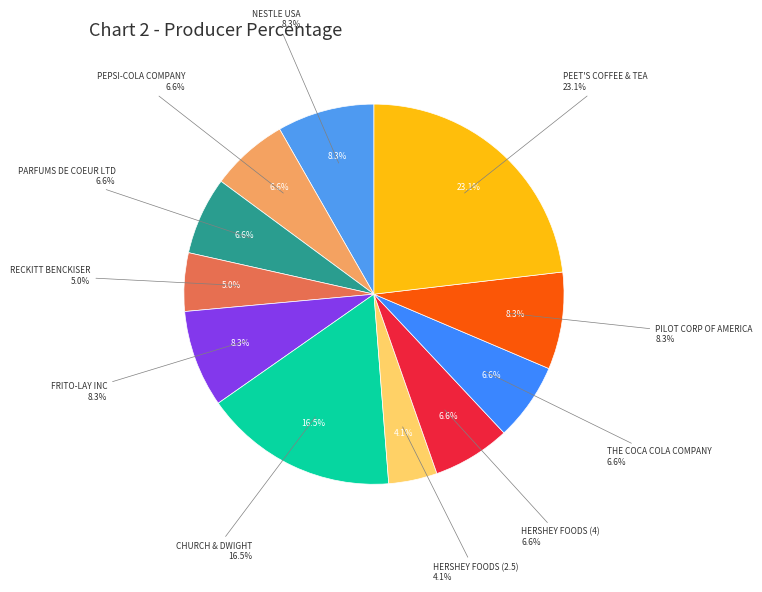

To the nearest percent, what is the difference between the largest and smallest slice percentages?

19%